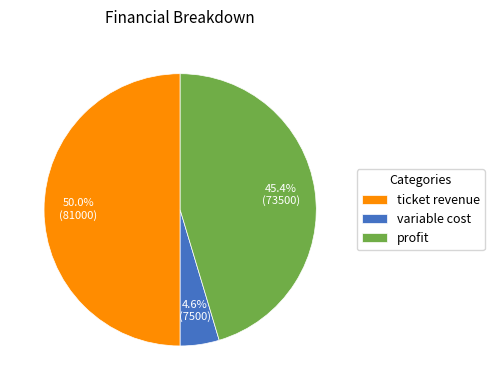

Combined, do profit and ticket revenue account for over 50%?

Yes